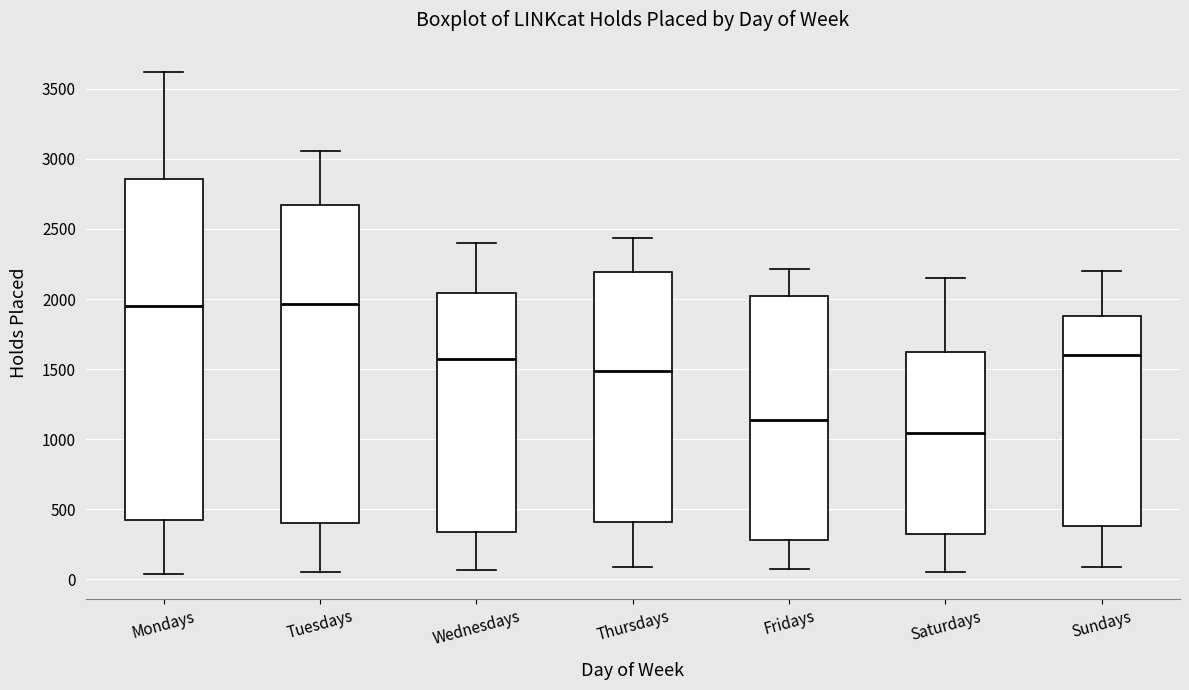

Which box has the lowest median line?

Saturdays